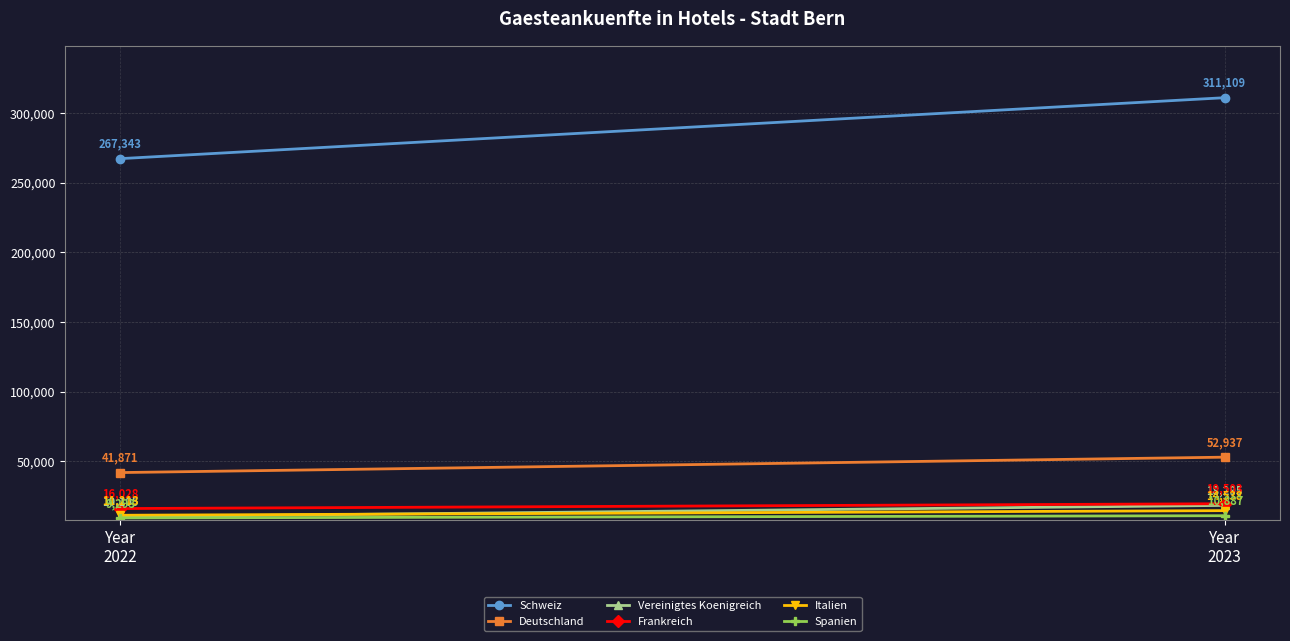

Which series has the largest range (max minus min)?

Schweiz